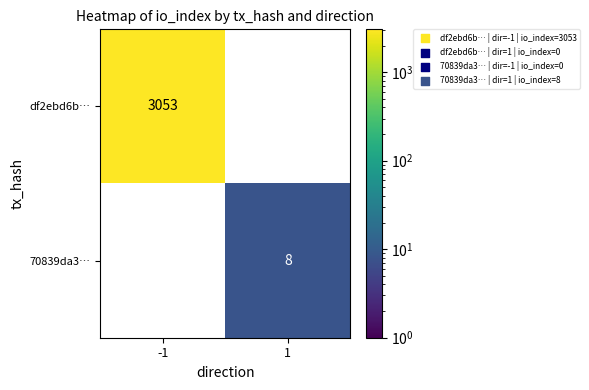

Is it true that df2ebd6b… equals 1839.9 at -1?

False